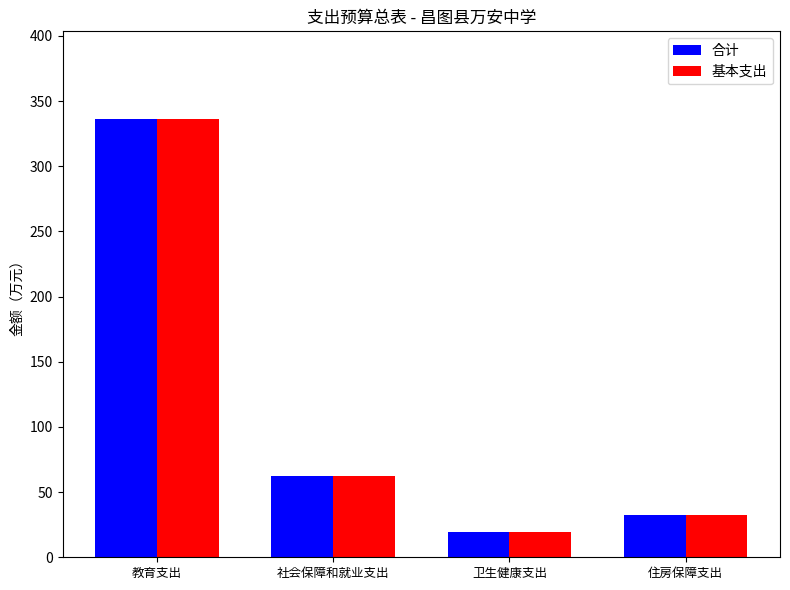

How many bars are there in total?

8